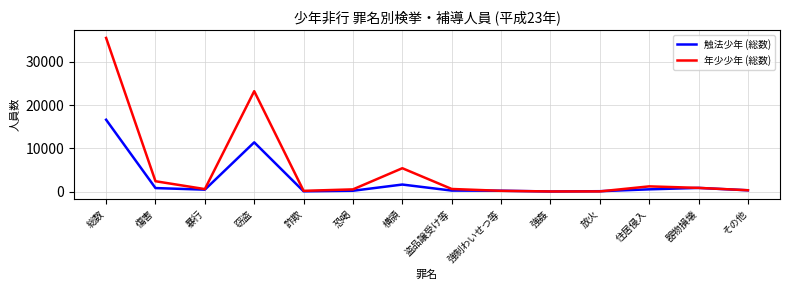

Which series has the widest spread of values?

年少少年 (総数)